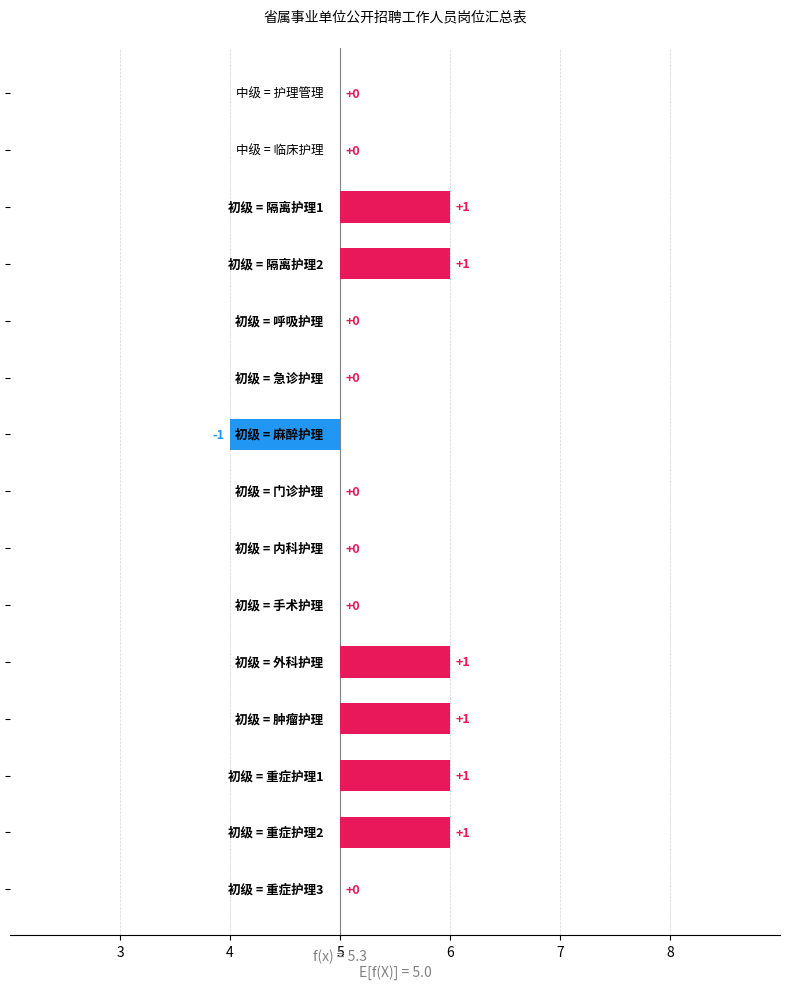

Rank the categories by value from lowest to highest.

麻醉护理, 护理管理, 临床护理, 呼吸护理, 急诊护理, 门诊护理, 内科护理, 手术护理, 重症护理3, 隔离护理1, 隔离护理2, 外科护理, 肿瘤护理, 重症护理1, 重症护理2